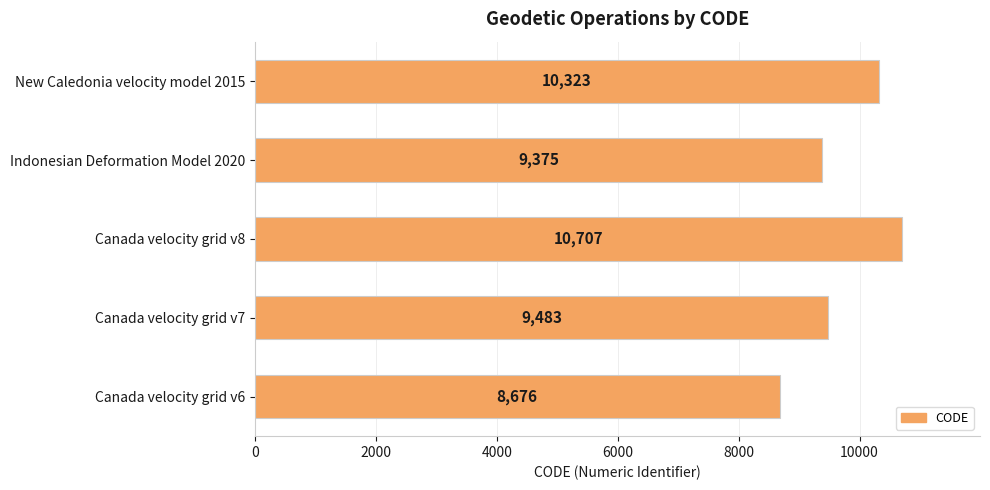

The chart shows a value of 9483 at Canada velocity grid v7. True or false?

True